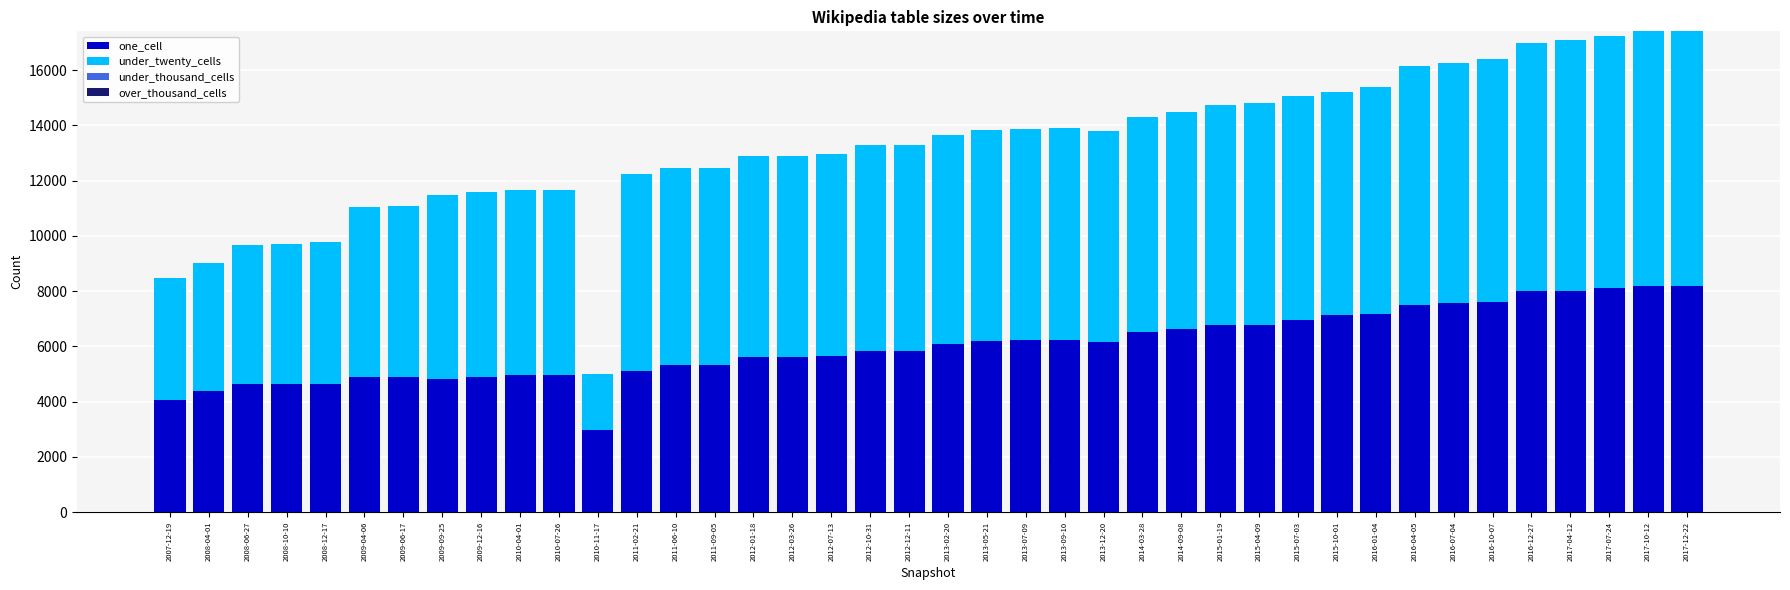

What is the sum of all one_cell values?

241173